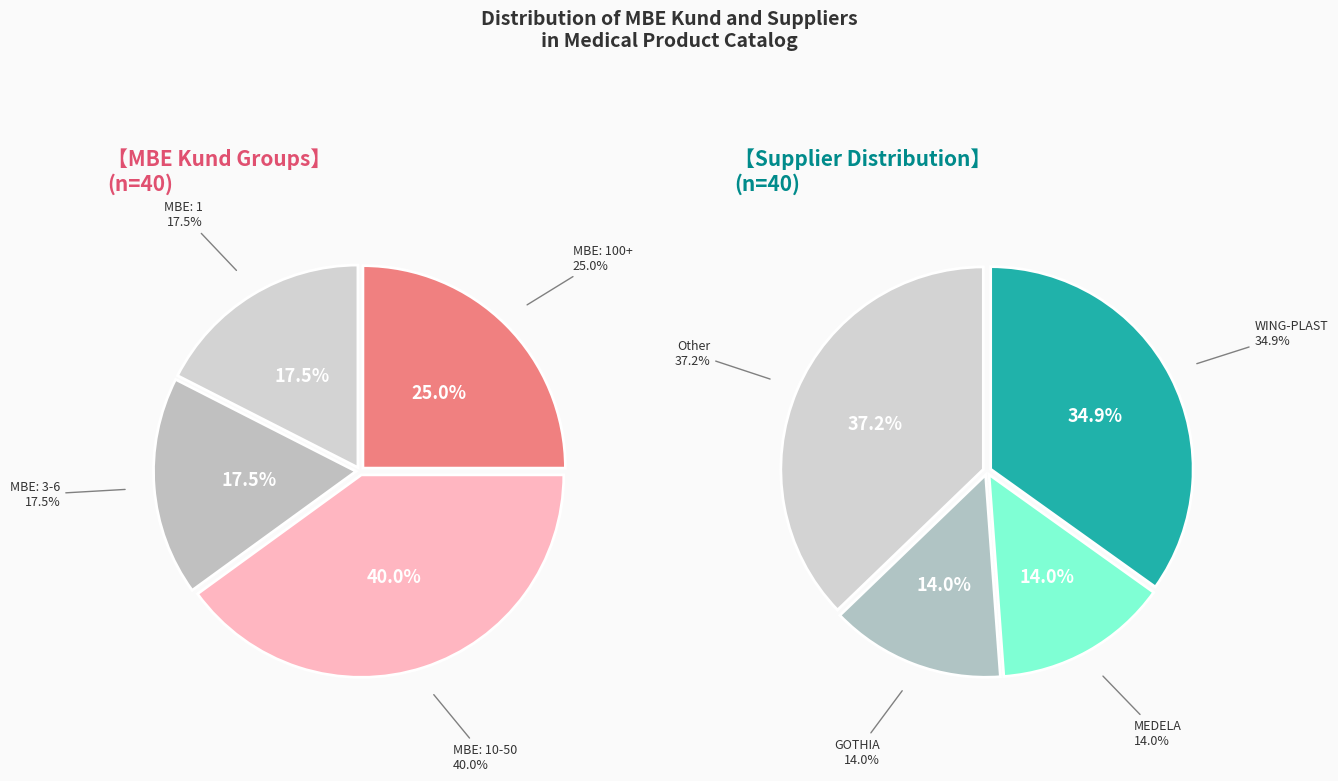

Is it true that 34 is 0% of the pie?

True